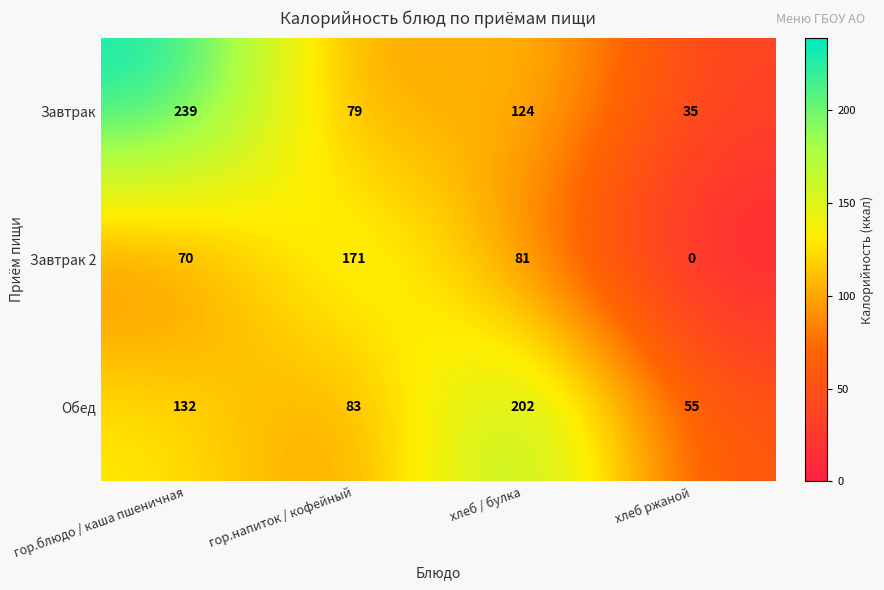

Count the number of categories in the chart.

4